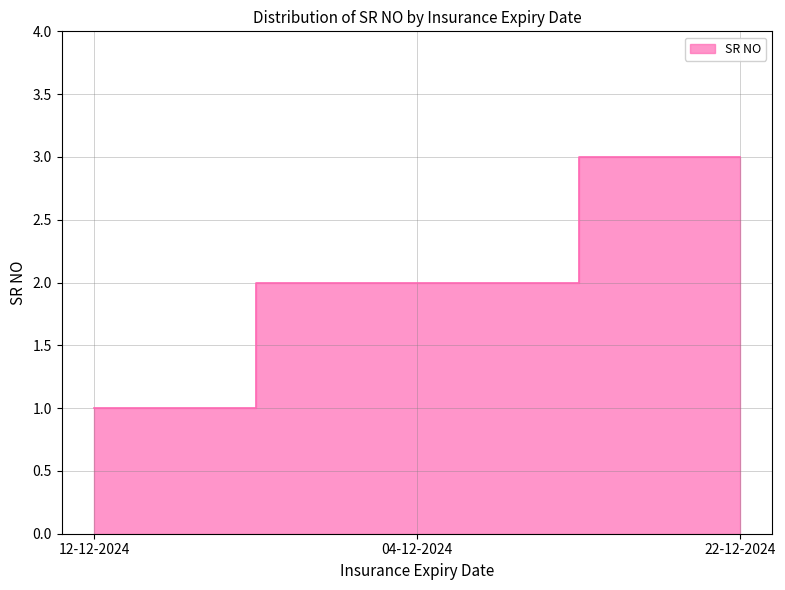

Which label corresponds to the smallest value in the chart?

12-12-2024